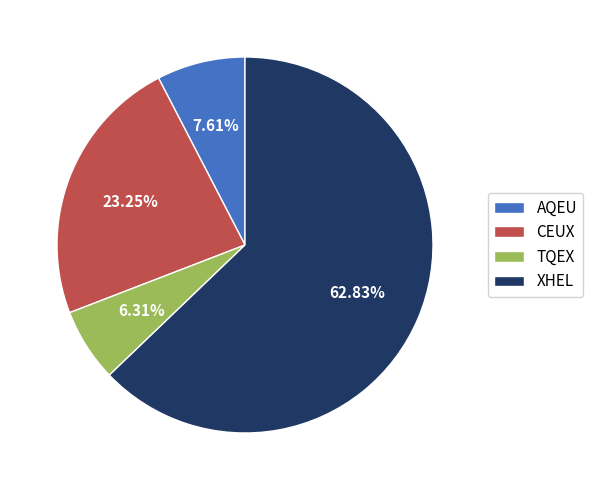

Which slice represents more than half of the pie?

XHEL